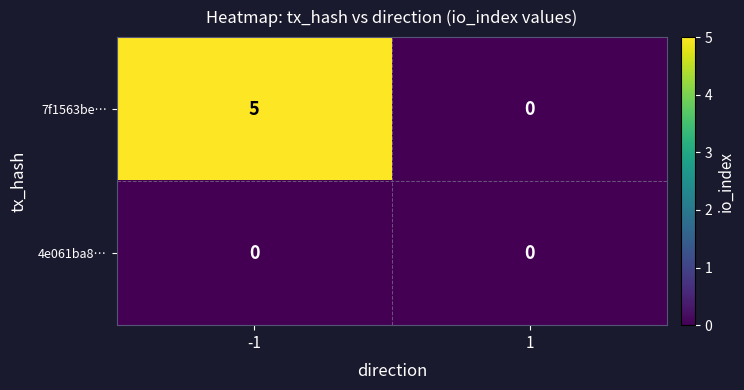

Reading left to right, what are all the values shown in this chart?

7f1563be…: -1=5	1=0
4e061ba8…: -1=0	1=0